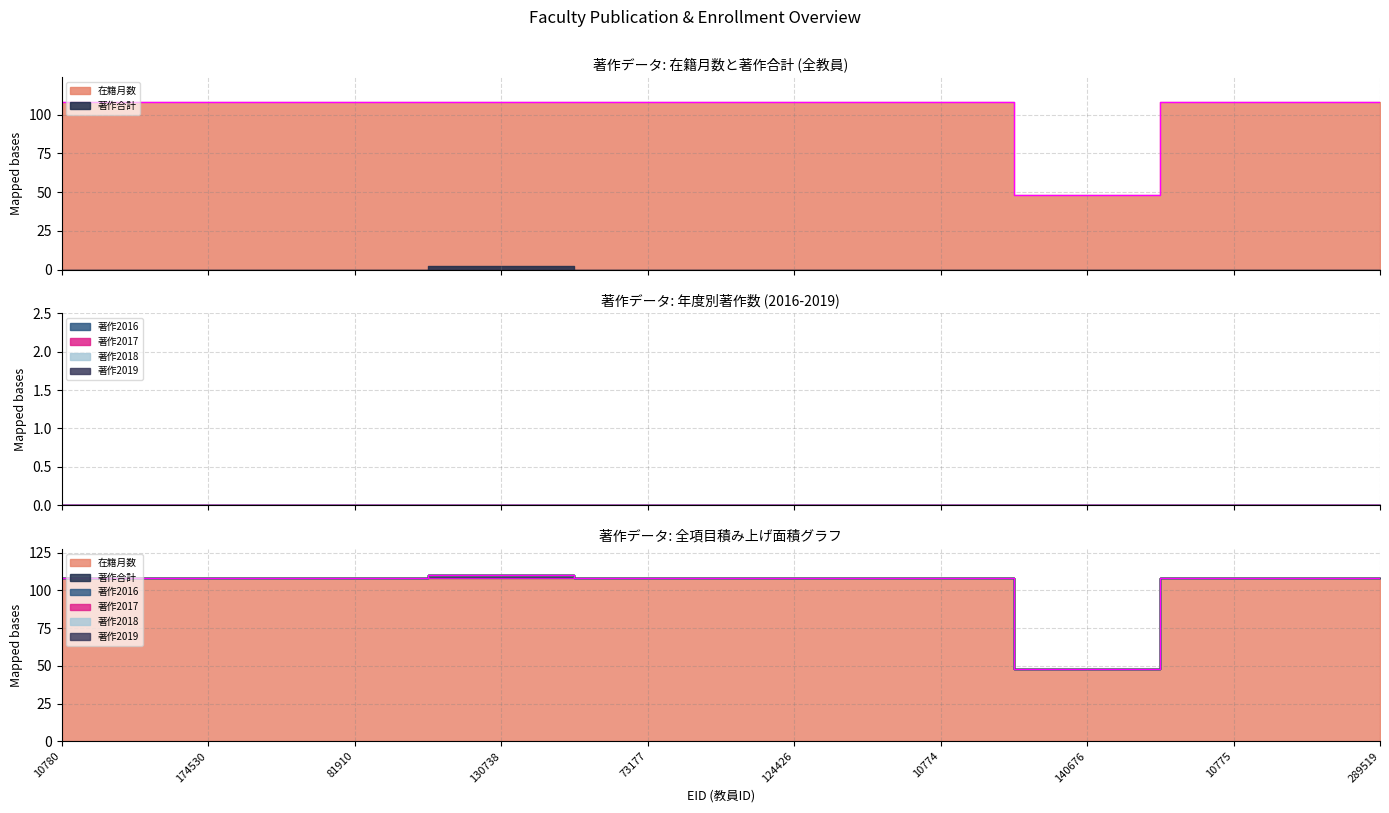

The value of 著作2017 at 174530 is 0. True or false?

True